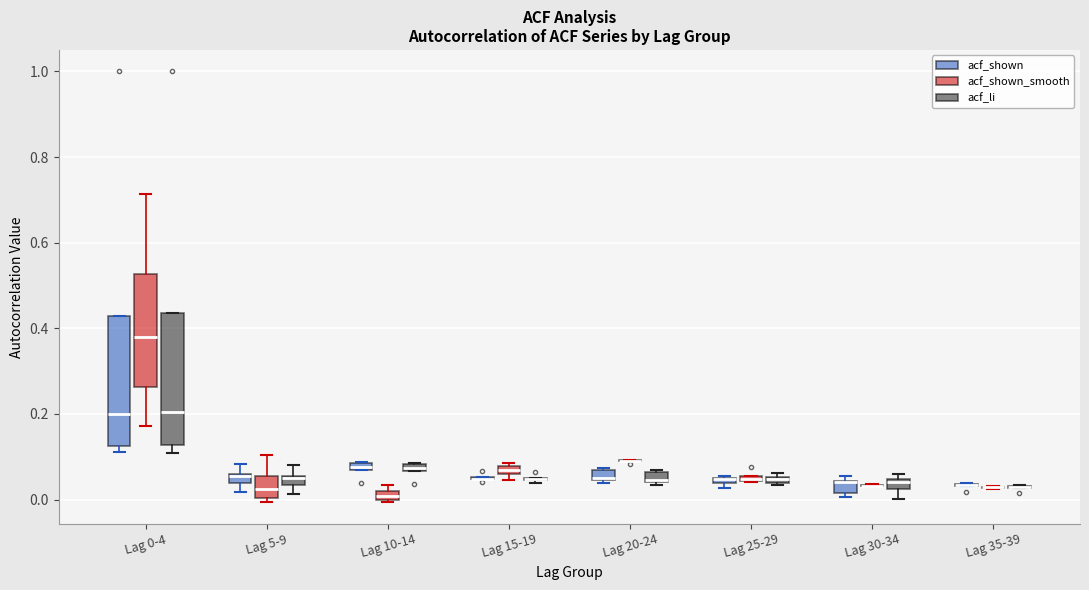

Where is the lower edge of the box for Lag 5-9 (acf_shown) on the y-axis? The values are not printed on the chart, so give them approximately, as read against the axis.

0.04